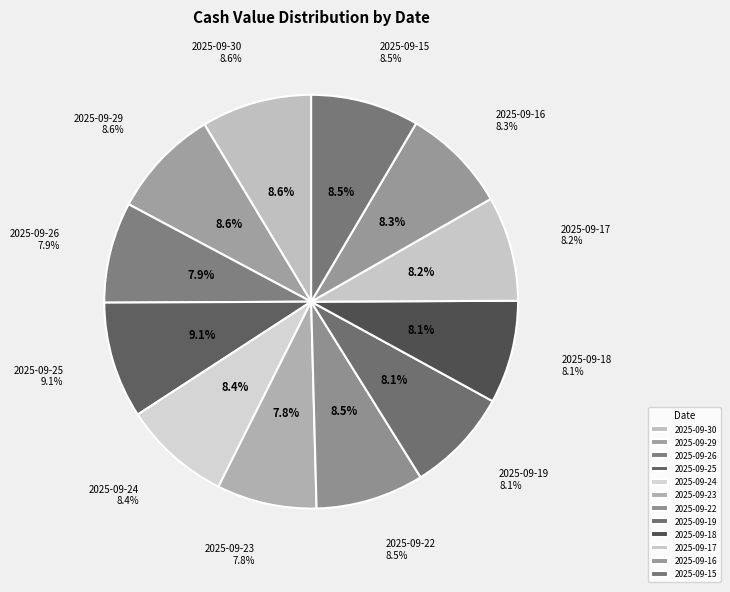

To the nearest percent, what portion does 2025-09-18 represent?

8%